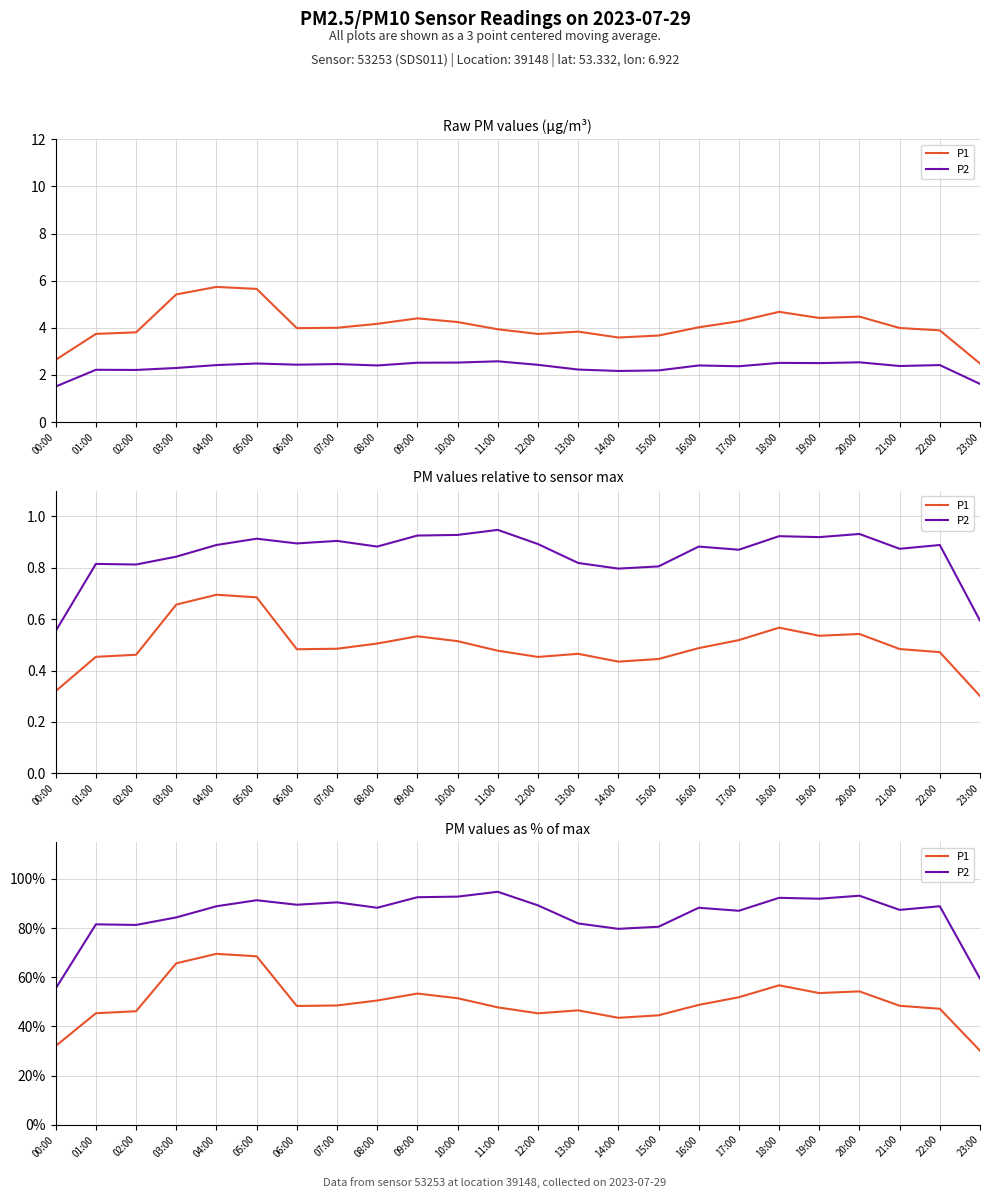

What position from the left is 07:00?

8